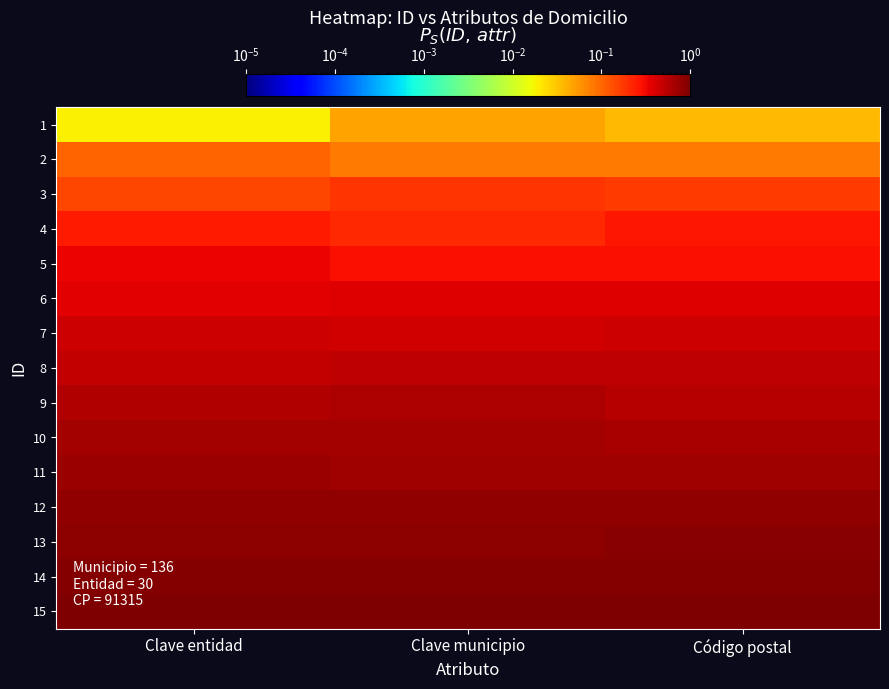

Between Clave municipio and Clave entidad, which is larger?

Clave municipio